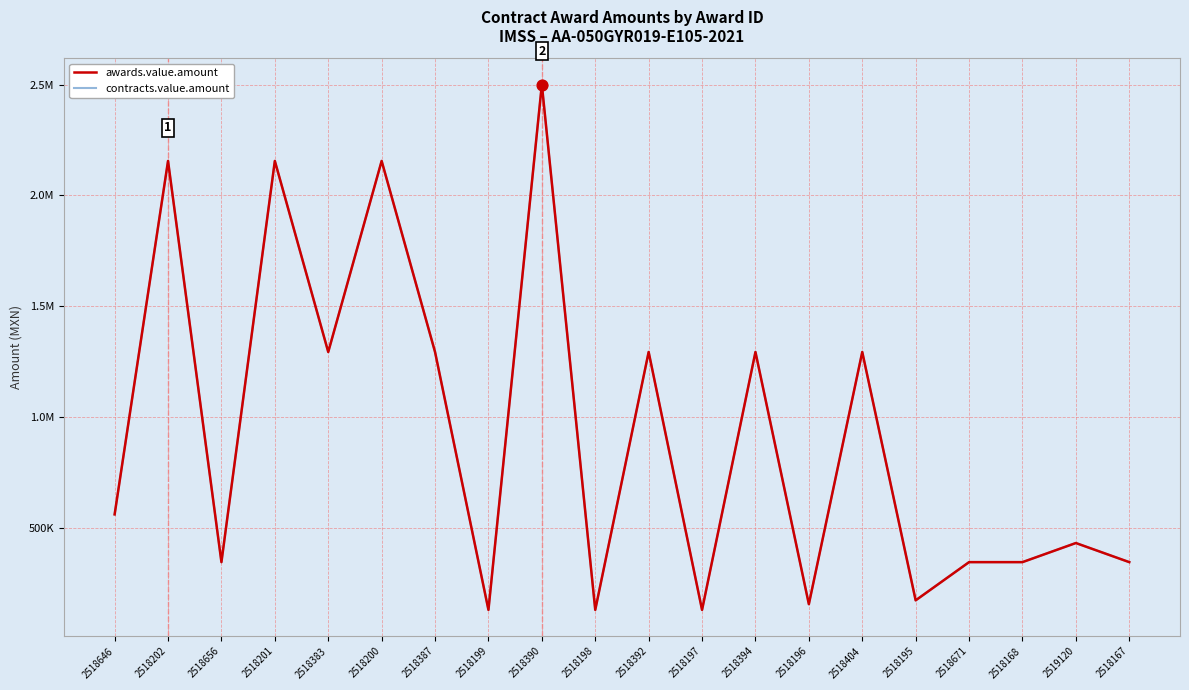

Is this an area chart (filled region under the line)?

No